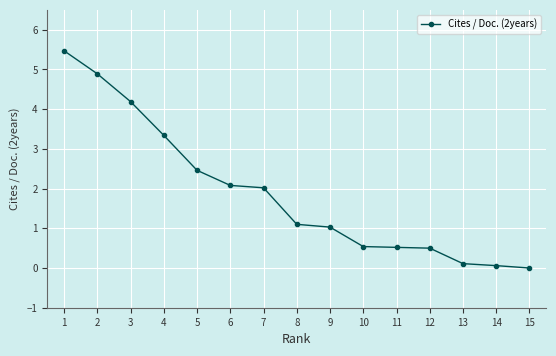

Read the value at 6.

2.1